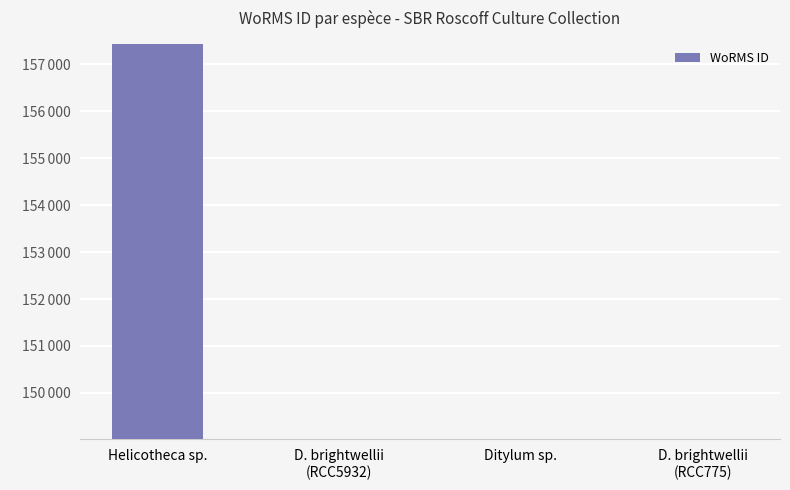

Does the chart contain any negative values?

No